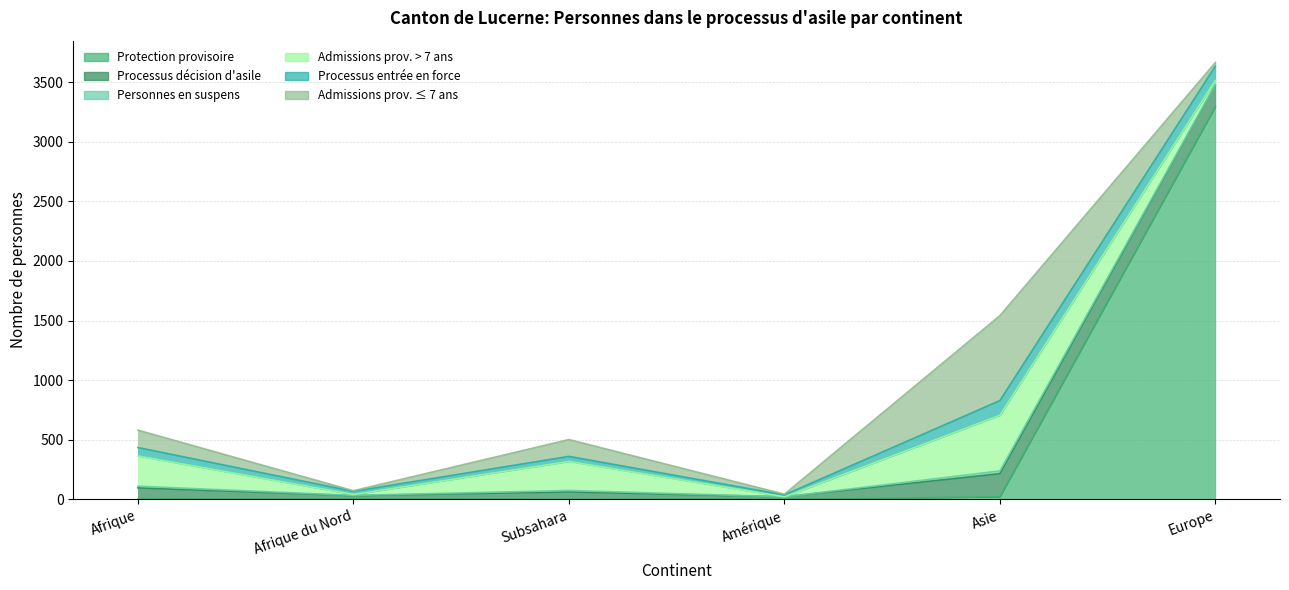

What is the label of the 3rd point from the right?

Amérique